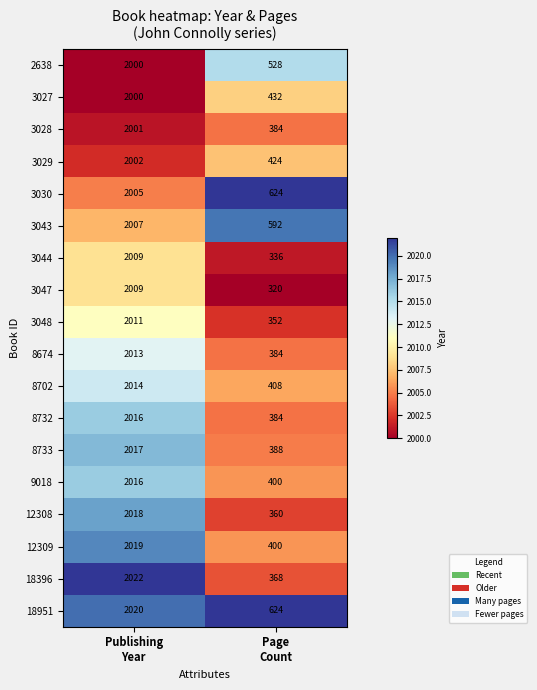

What is the sum of all 8702 values?

2422